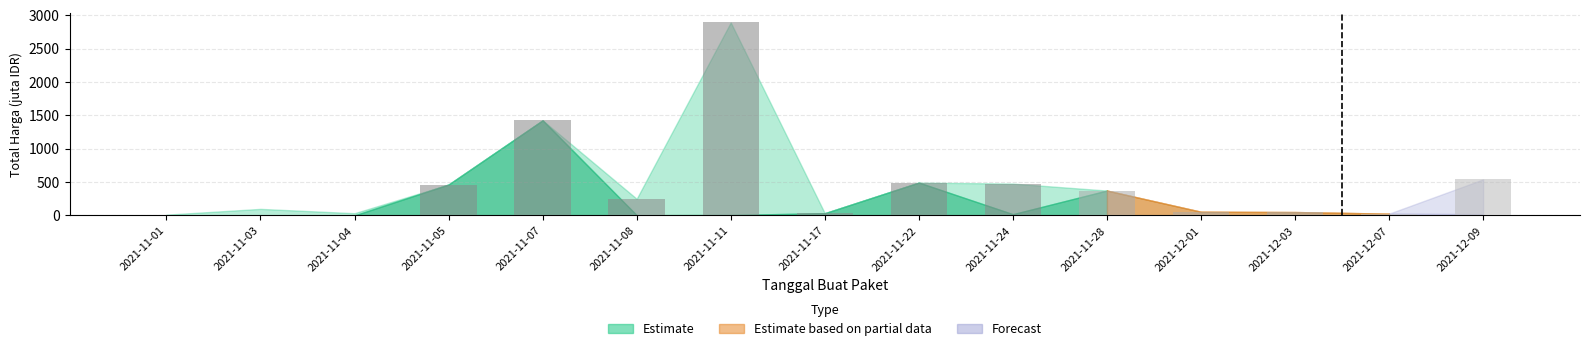

Where does the data first go above 250?

2021-11-05